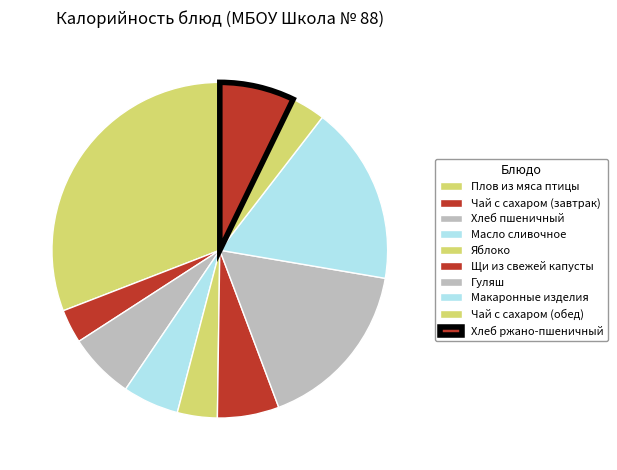

To the nearest percent, what is the difference between the Макаронные изделия and Хлеб пшеничный slice percentages?

11%